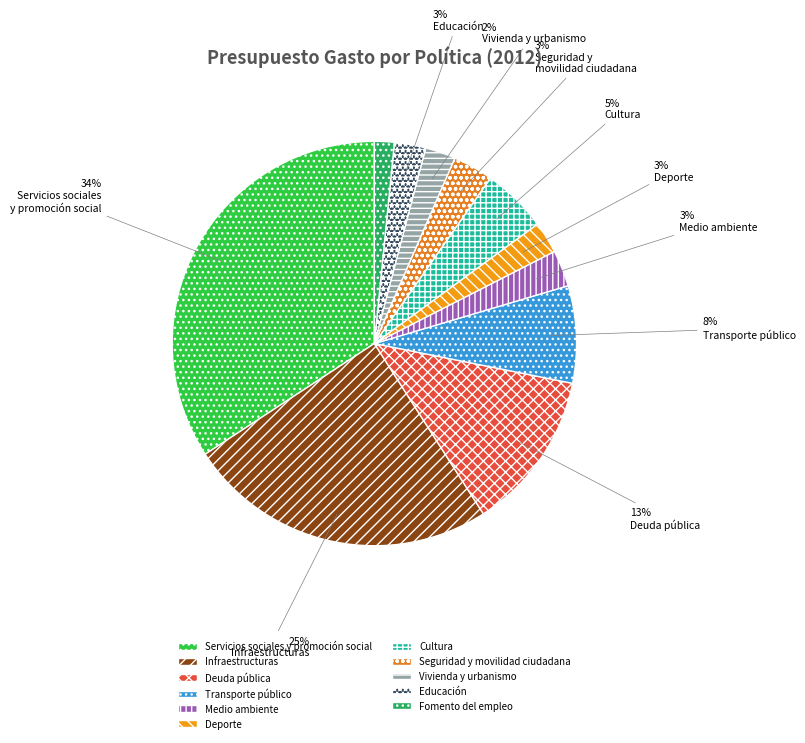

Count the number of slices in the pie.

11